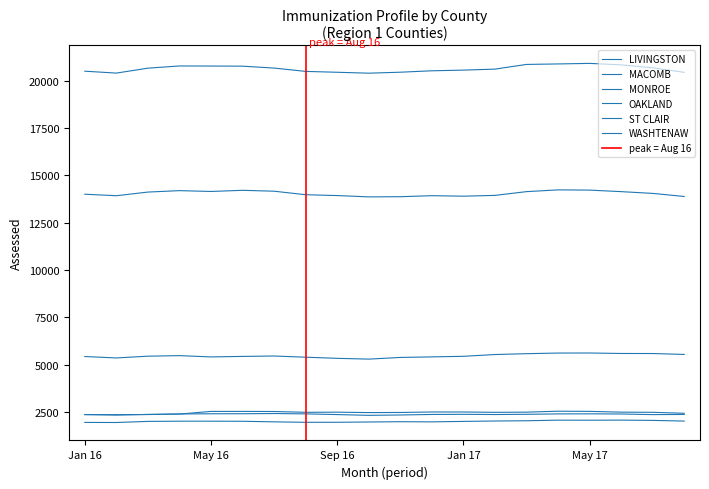

At which category does OAKLAND reach its first local valley?

Feb 16